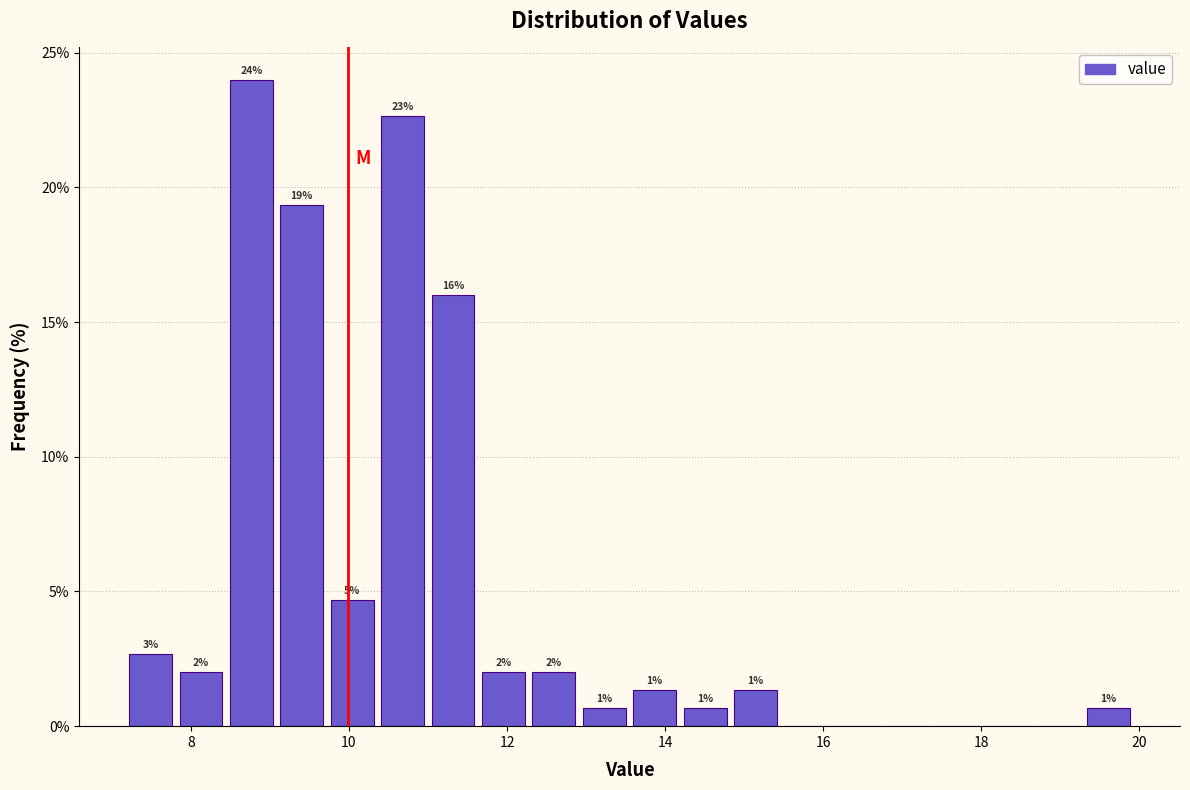

Around what value on the x-axis is the tallest bar? Give the approximate position of its centre, as read against the axis.

8.8